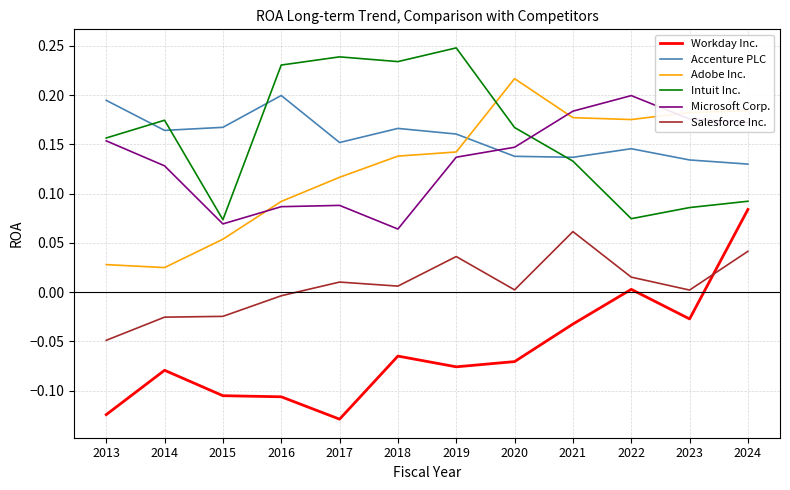

Which category has the highest value in the Microsoft Corp. series?

2022